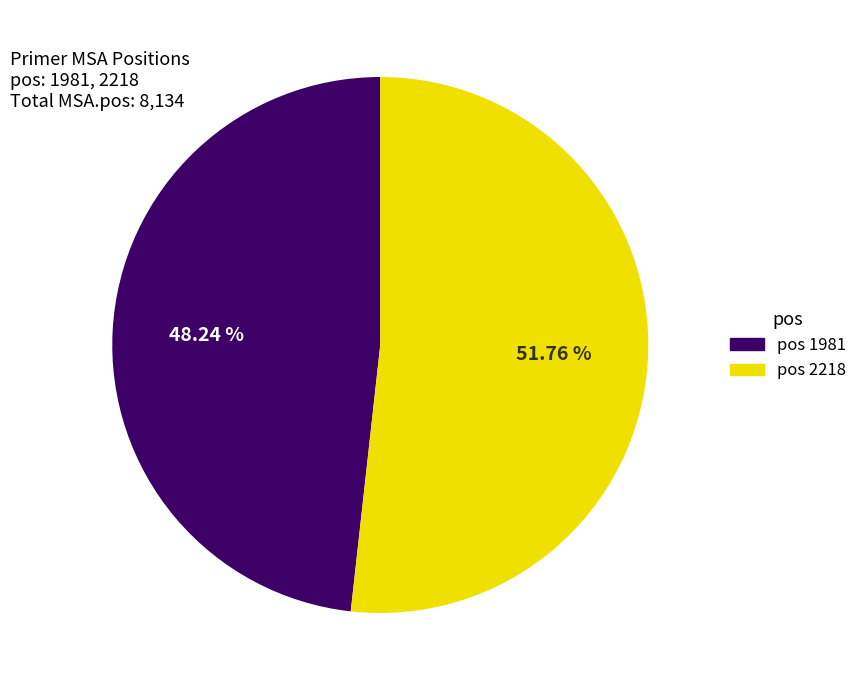

Does any single category account for the majority?

Yes